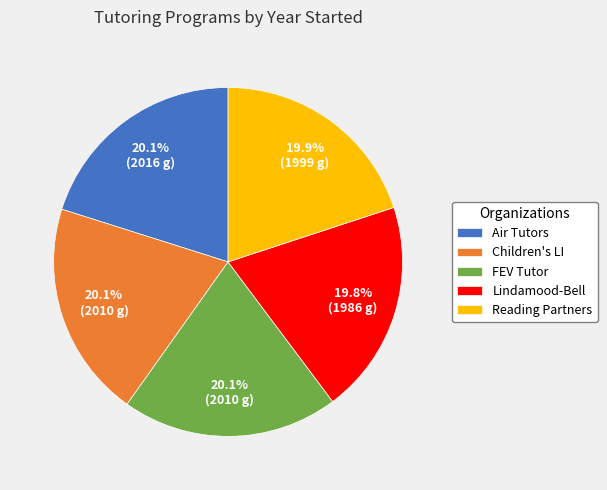

Count the number of slices in the pie.

5